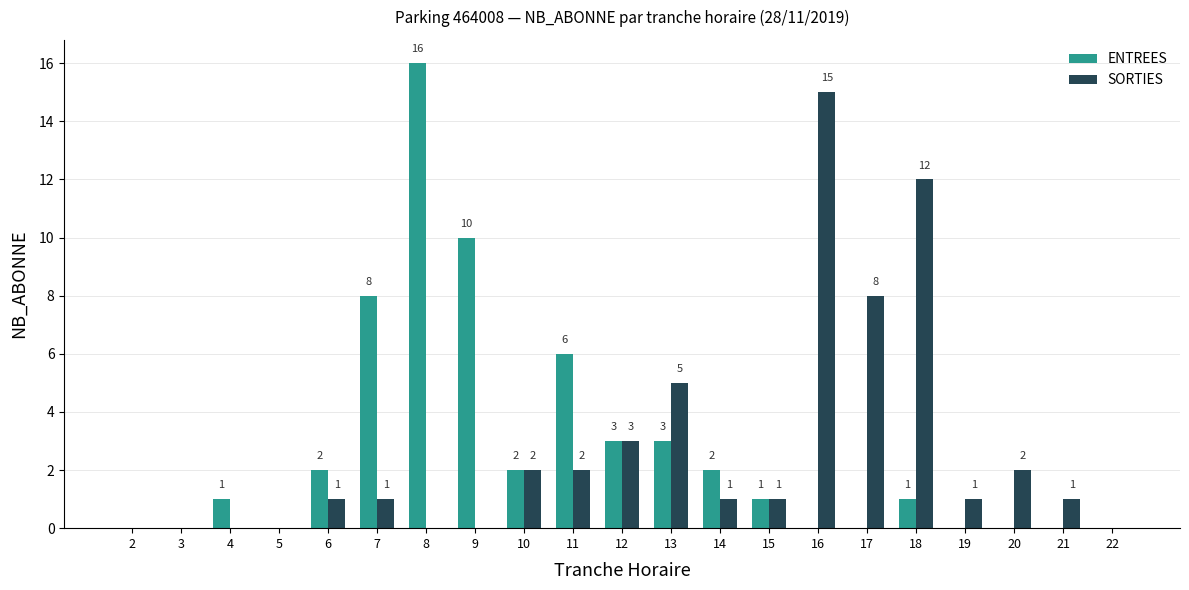

Reading left to right, what are all the values shown in this chart?

ENTREES: 0	0	1	0	2	8	16	10	2	6	3	3	2	1	0	0	1	0	0	0	0
SORTIES: 0	0	0	0	1	1	0	0	2	2	3	5	1	1	15	8	12	1	2	1	0